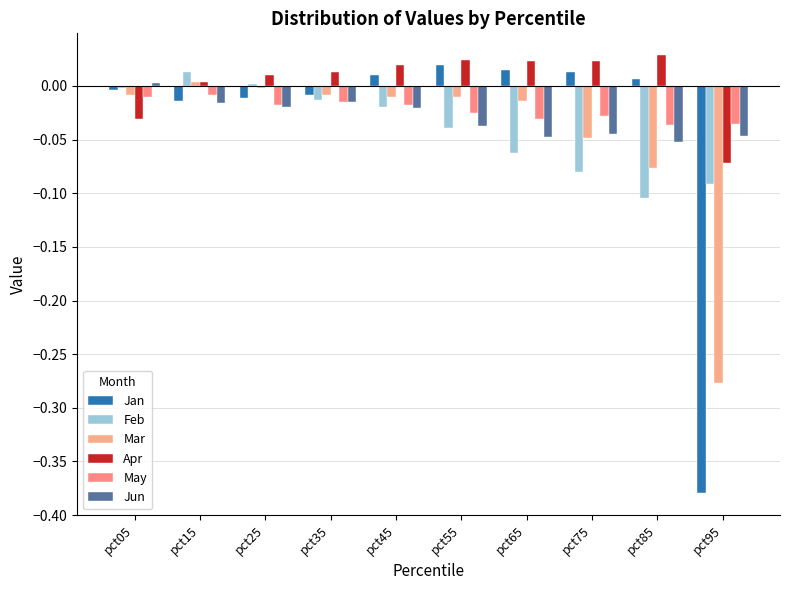

Reading left to right, list all the values displayed in this chart.

Jan: -0.0	-0.0	-0.0	-0.0	0.0	0.0	0.0	0.0	0.0	-0.4
Feb: -0.0	0.0	0.0	-0.0	-0.0	-0.0	-0.1	-0.1	-0.1	-0.1
Mar: -0.0	0.0	-0.0	-0.0	-0.0	-0.0	-0.0	-0.0	-0.1	-0.3
Apr: -0.0	0.0	0.0	0.0	0.0	0.0	0.0	0.0	0.0	-0.1
May: -0.0	-0.0	-0.0	-0.0	-0.0	-0.0	-0.0	-0.0	-0.0	-0.0
Jun: 0.0	-0.0	-0.0	-0.0	-0.0	-0.0	-0.0	-0.0	-0.1	-0.0